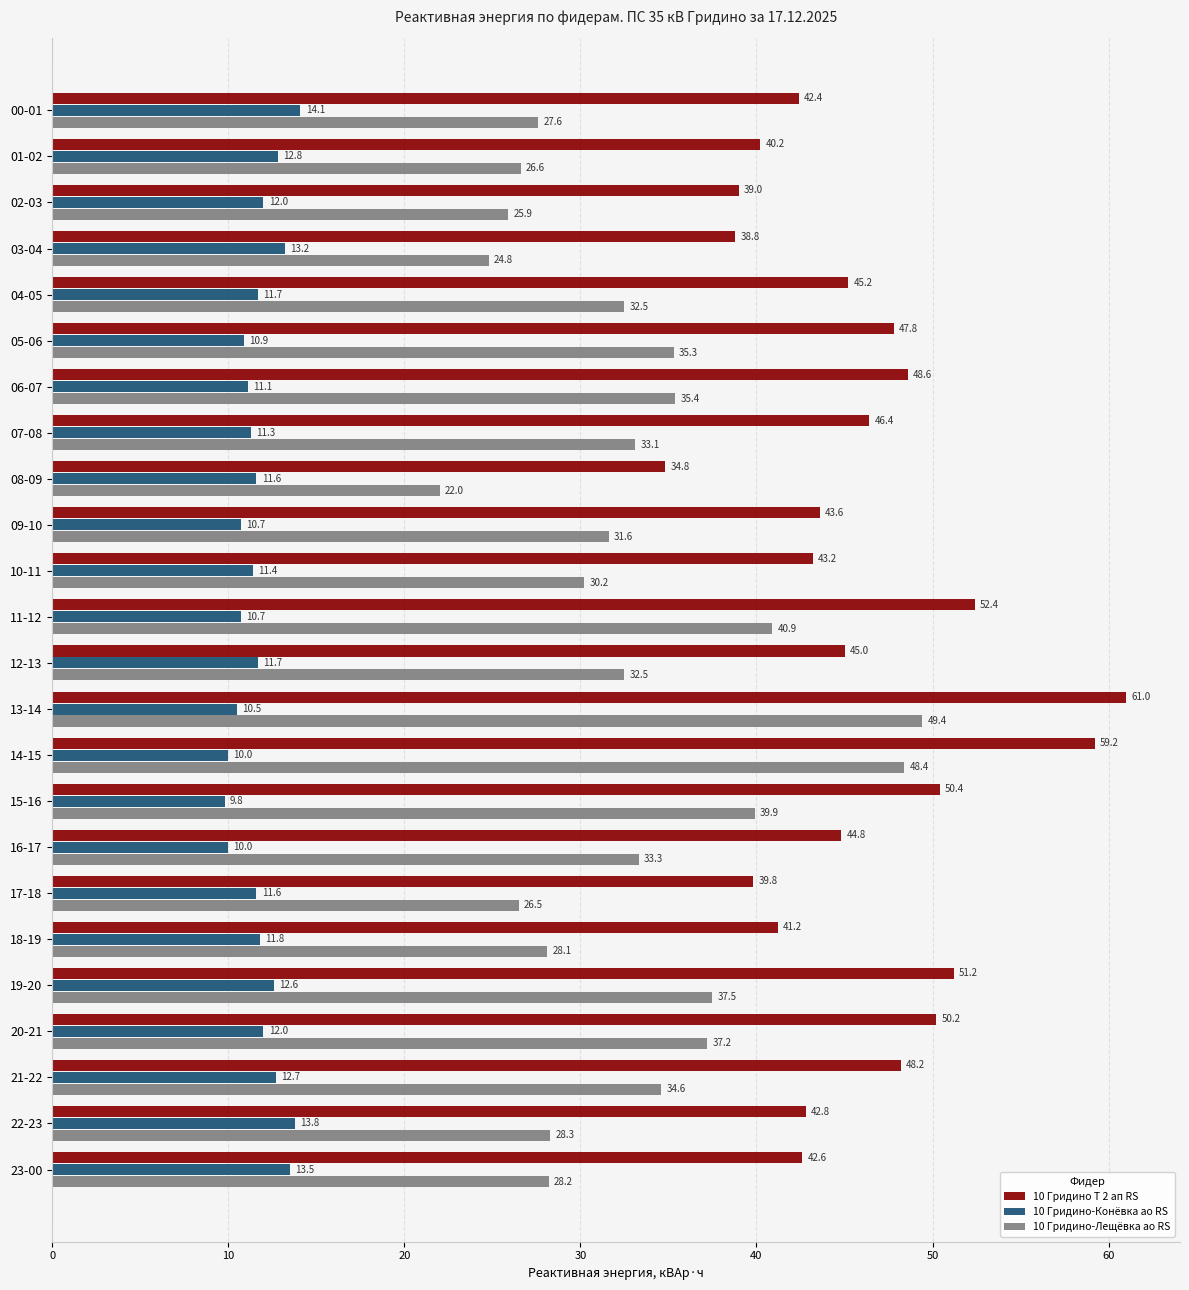

What is the sum of all 10 Гридино-Конёвка ао RS values?

281.5